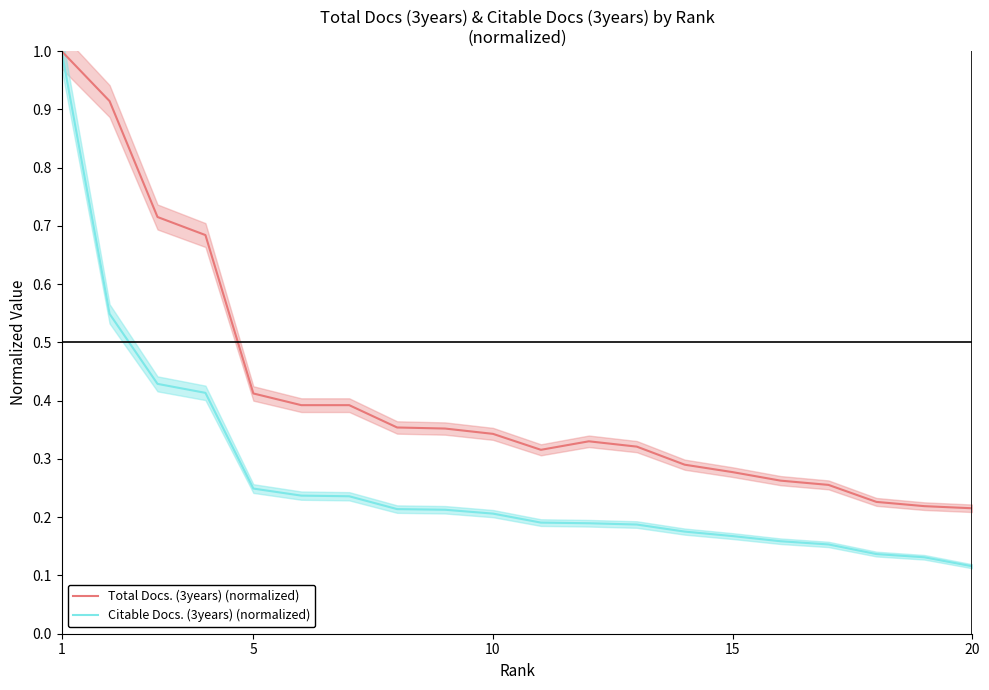

Is it true that Total Docs. (3years) (normalized) equals 0.3 at 14?

True